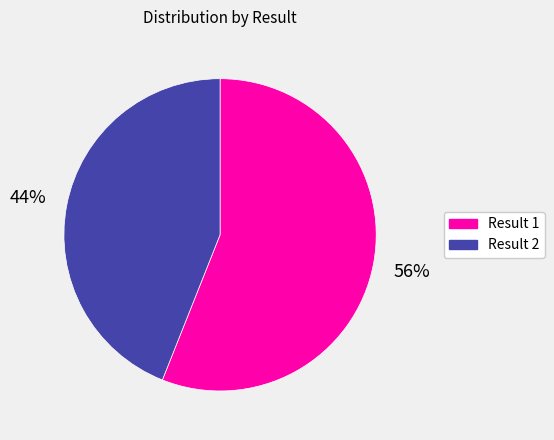

How many slices are in this pie chart?

2